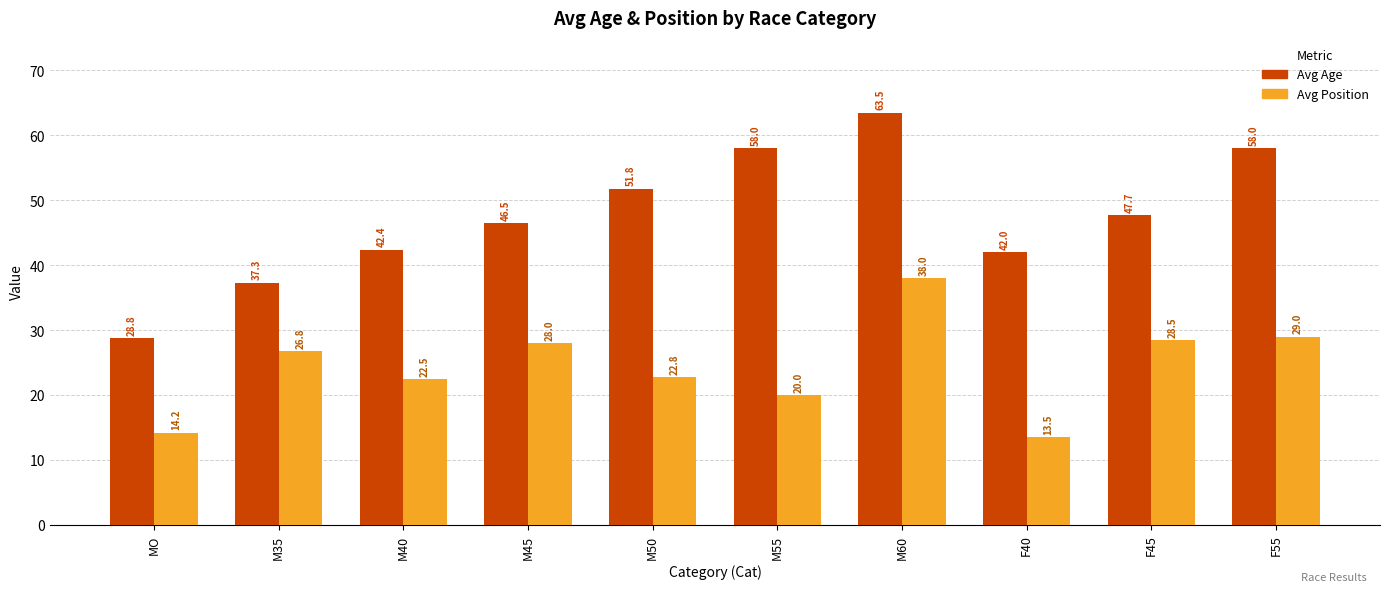

What is the label of the 10th bar from the left?

F55